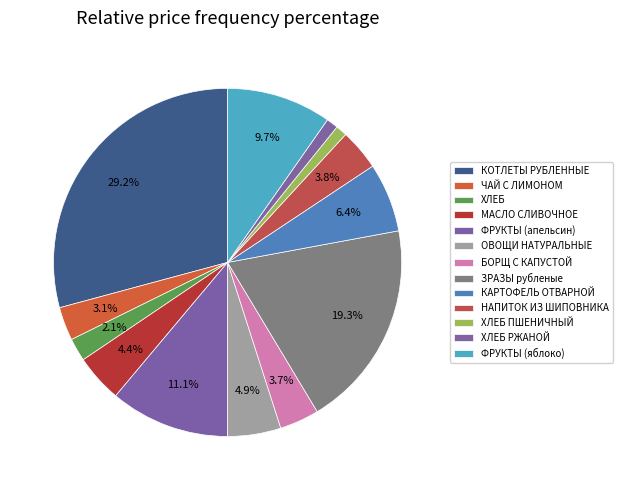

True or false: КОТЛЕТЫ РУБЛЕННЫЕ accounts for 29% of the total.

True